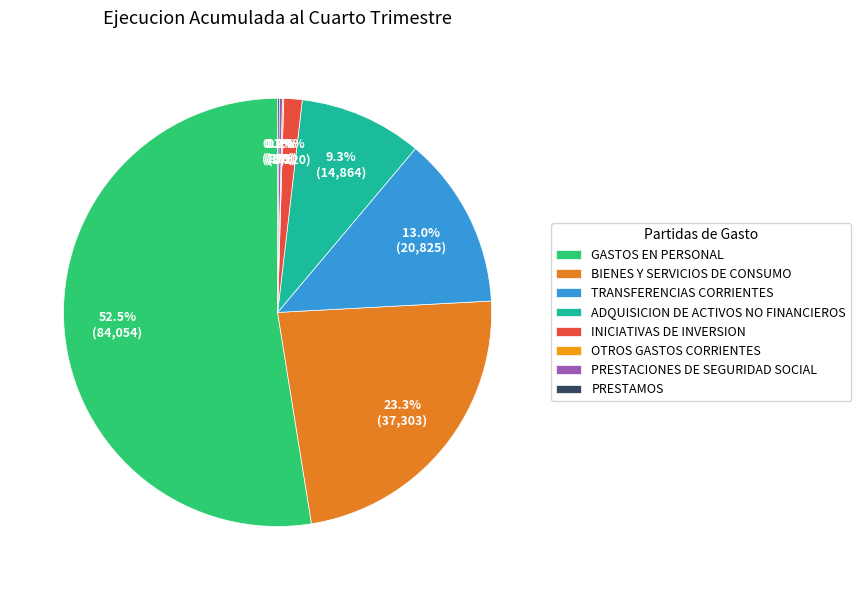

To the nearest percent, what portion does BIENES Y SERVICIOS DE CONSUMO represent?

23%